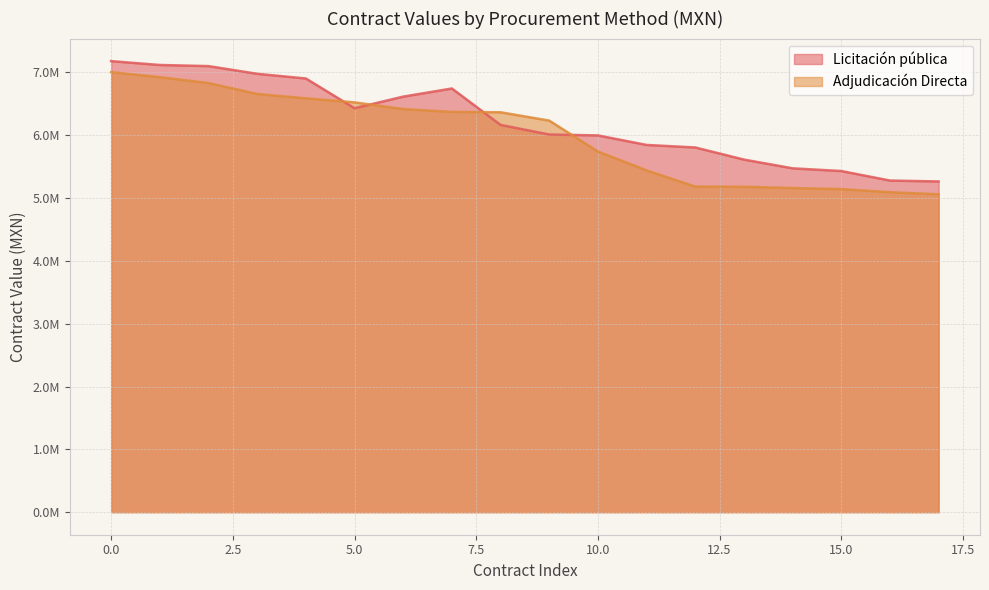

How many interior local valleys does the Licitación pública series have?

1